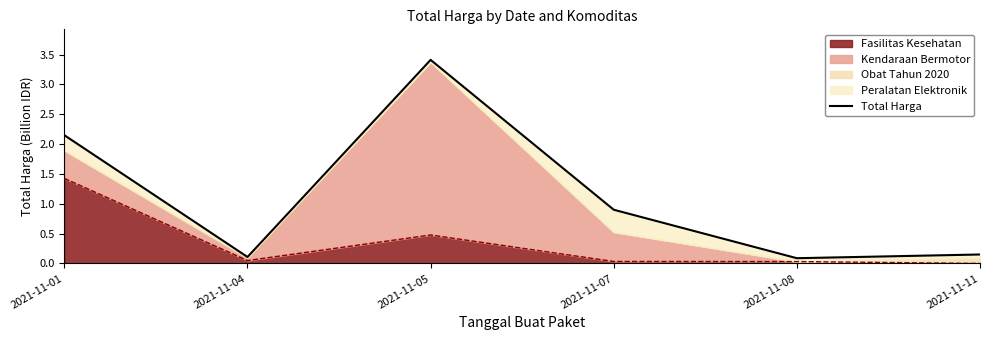

Reading right to left, transcribe all the data shown in this chart.

0.2	0.1	0.9	3.4	0.1	2.1